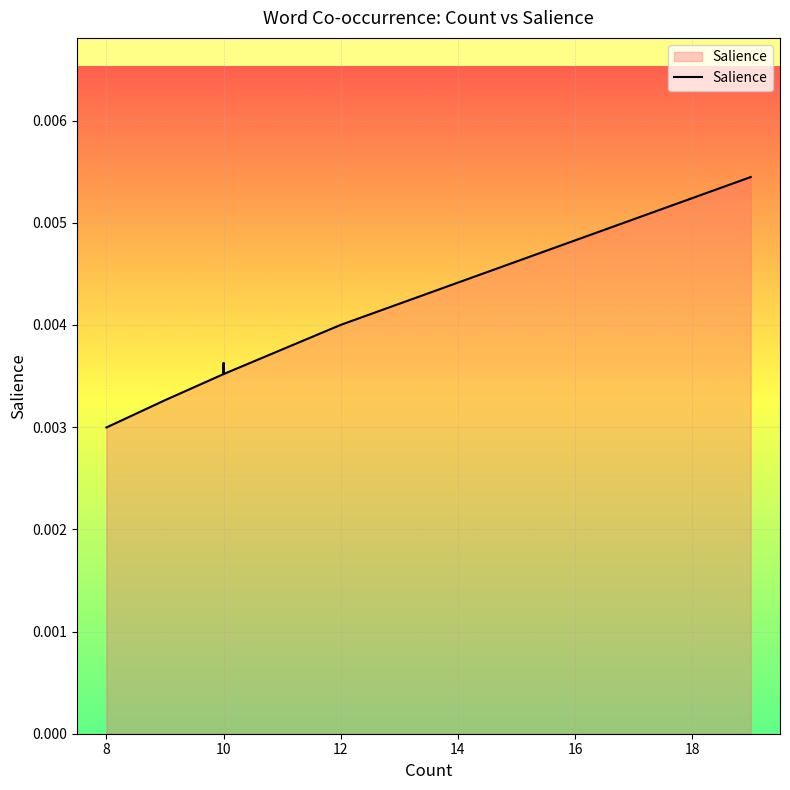

Count the values in the range 0 to 1.

20